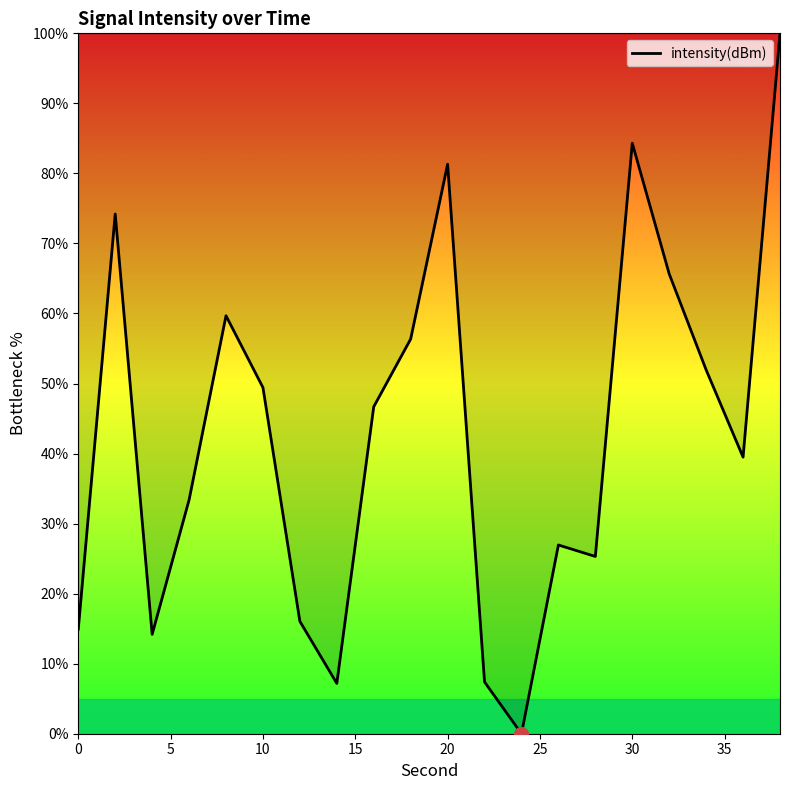

What is the difference between the maximum and minimum values?

100.0